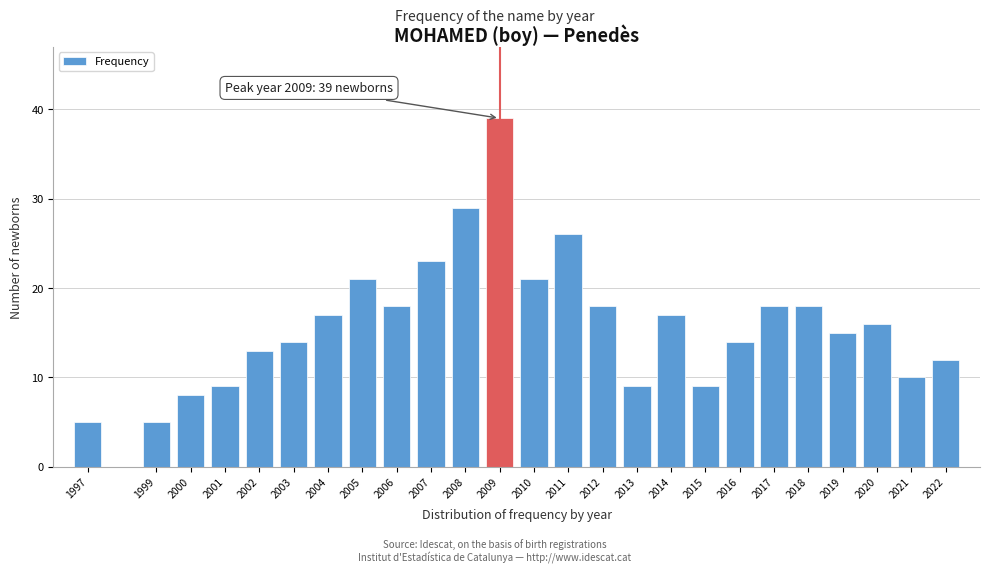

Reading left to right, extract all data points from this chart.

5	5	8	9	13	14	17	21	18	23	29	39	21	26	18	9	17	9	14	18	18	15	16	10	12